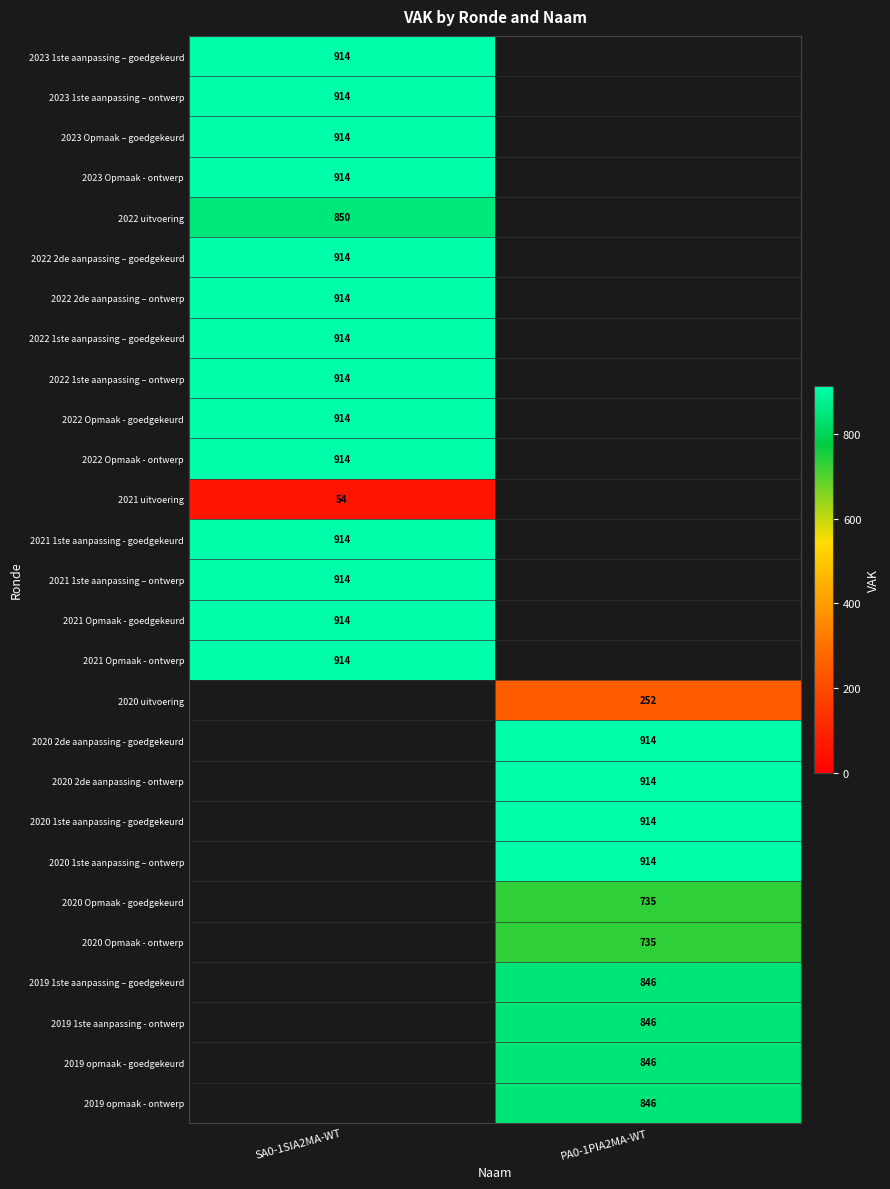

At how many categories does at least one series exceed 802?

2